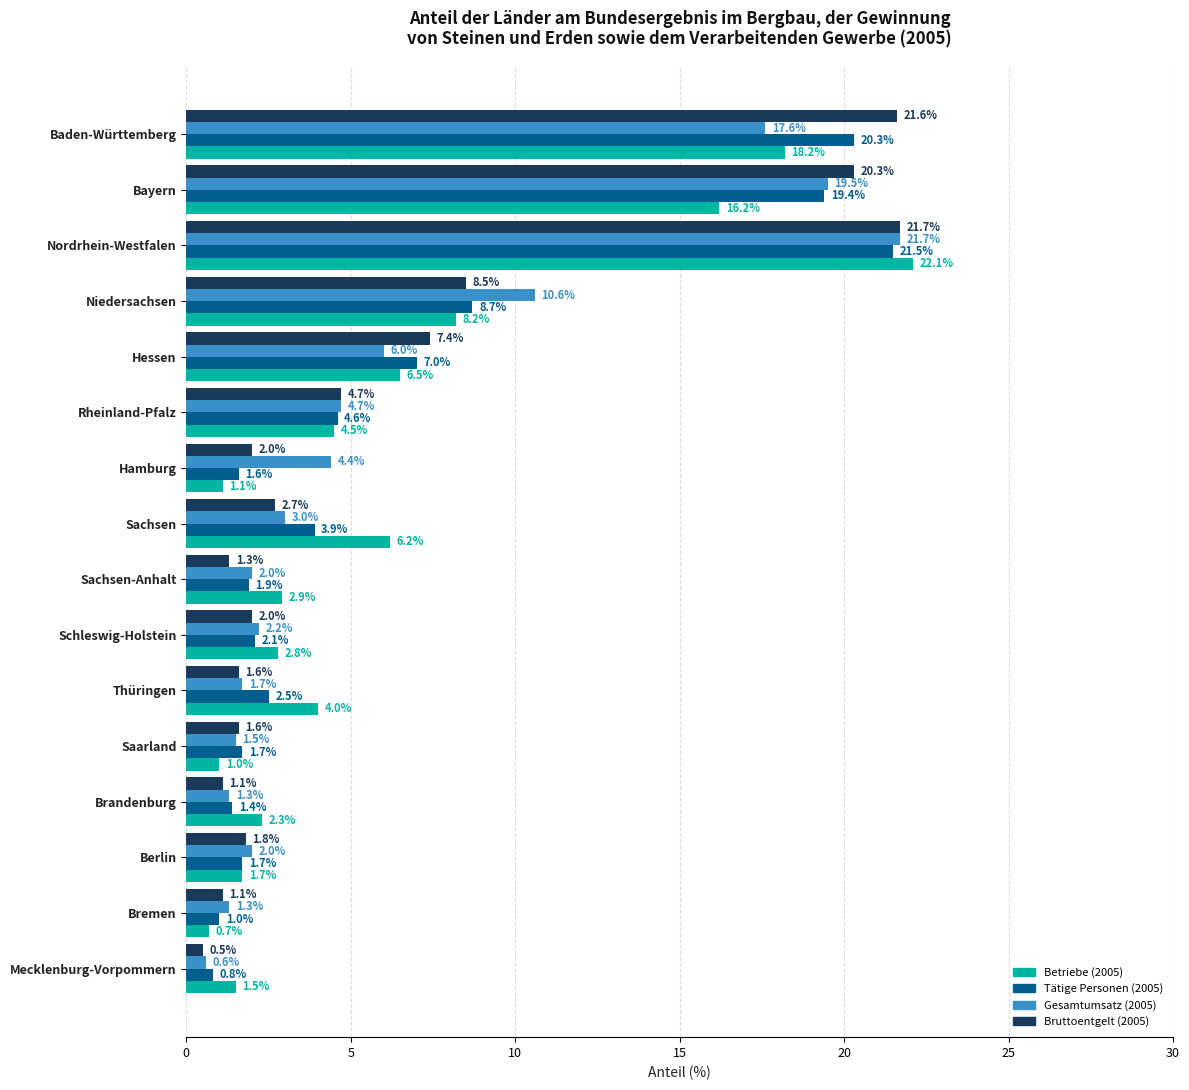

What is the sum of all Bruttoentgelt (2005) values?

99.9